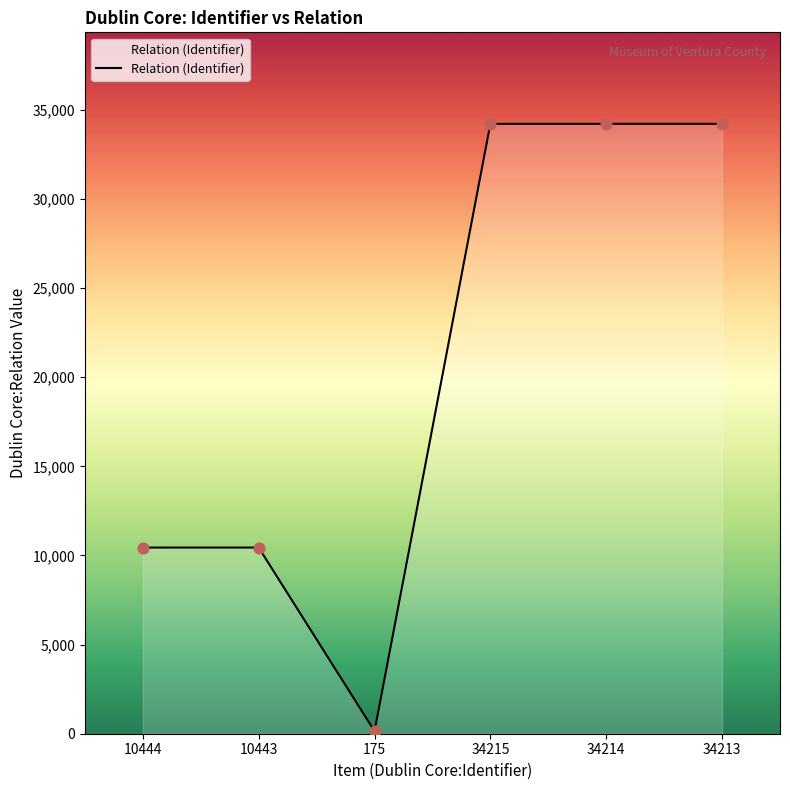

What is the ratio of the value at 34214 to the value at 34215?

1.0